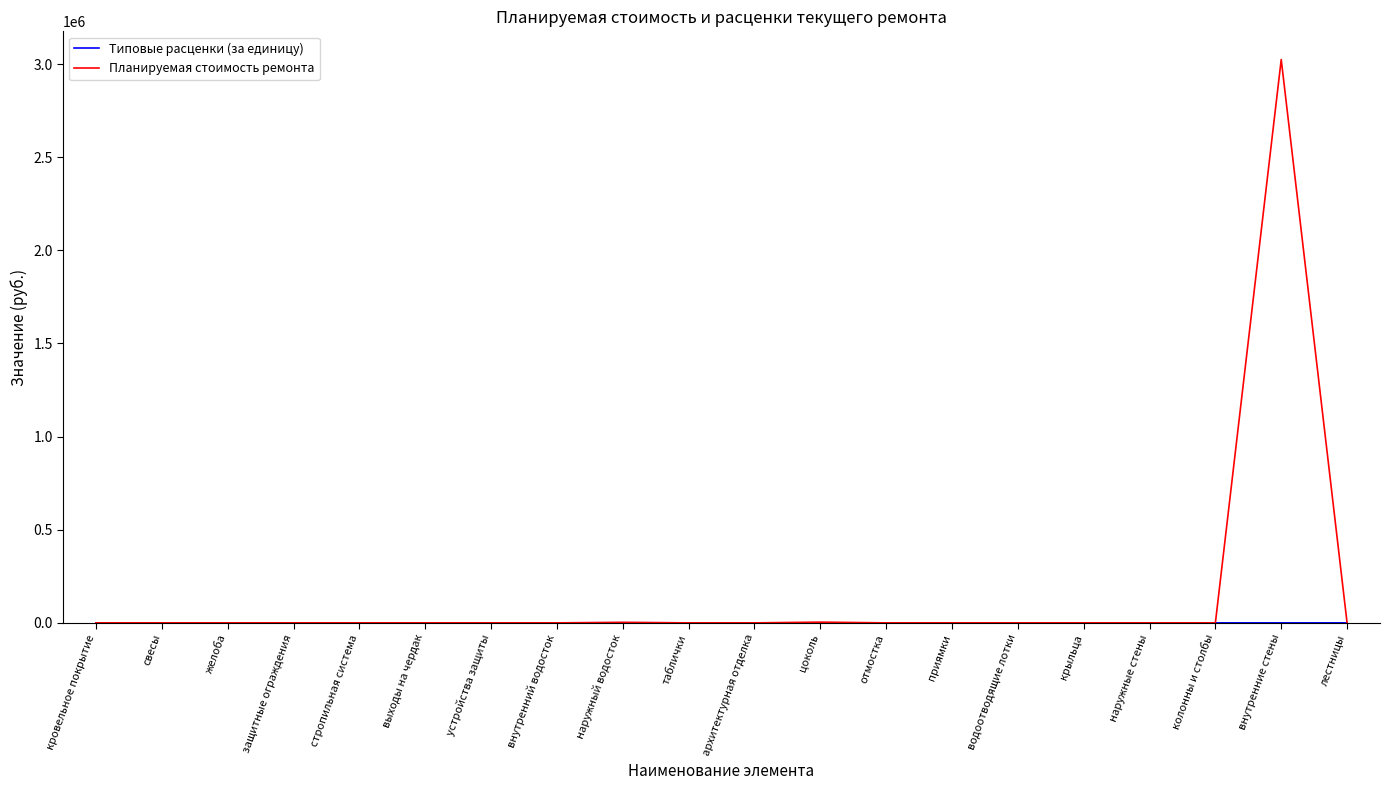

The Планируемая стоимость ремонта series shows 1848175.9 at колонны и столбы. True or false?

False